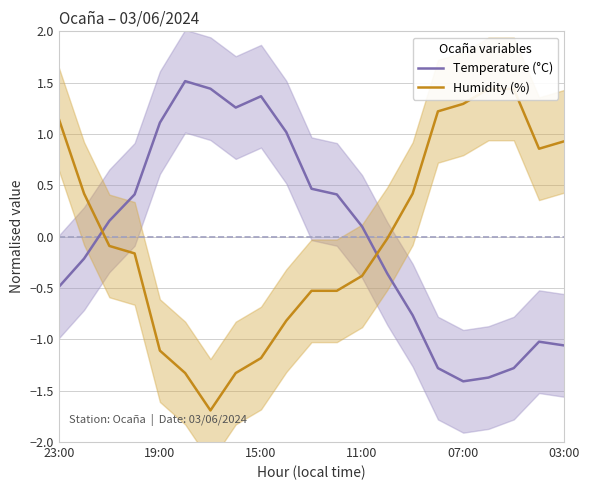

At which category is the sum across all series the highest?

23:00